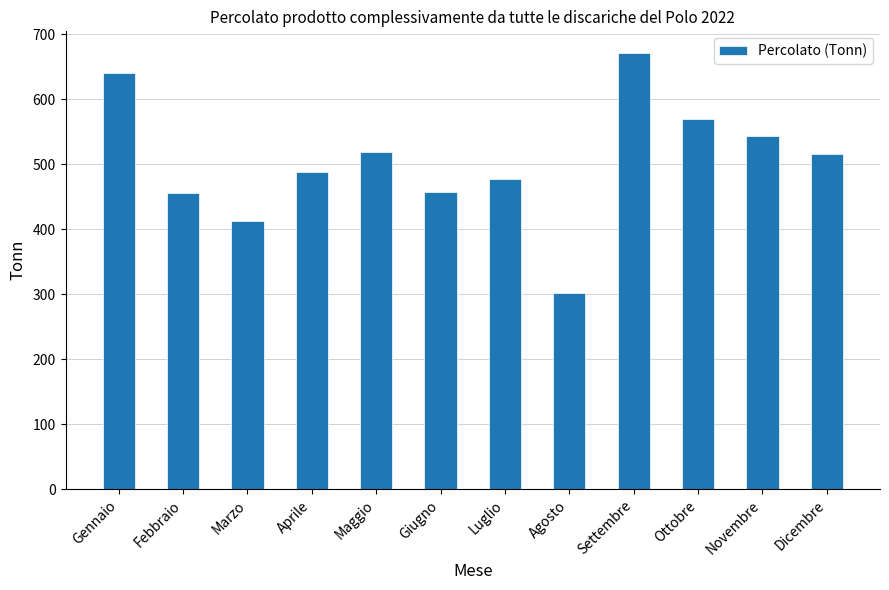

What is the sum of the values at Febbraio and Agosto?

758.0